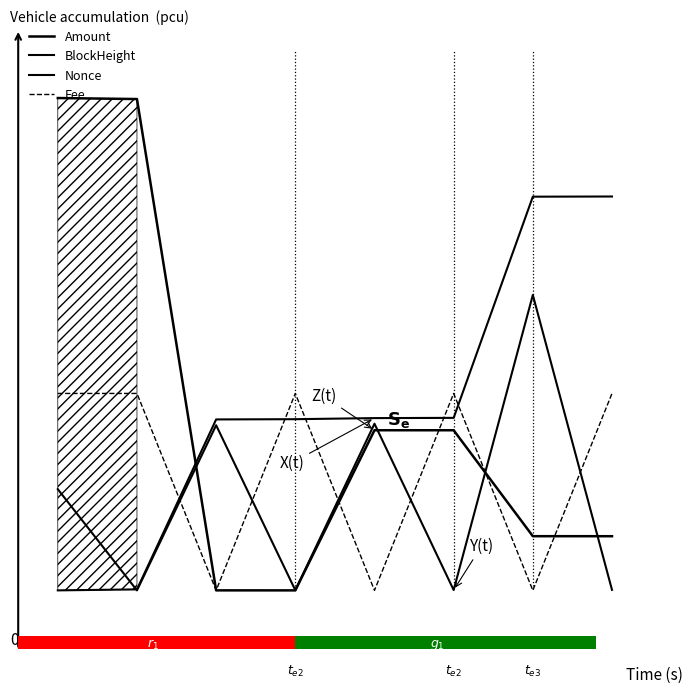

Are the bars horizontal?

Yes